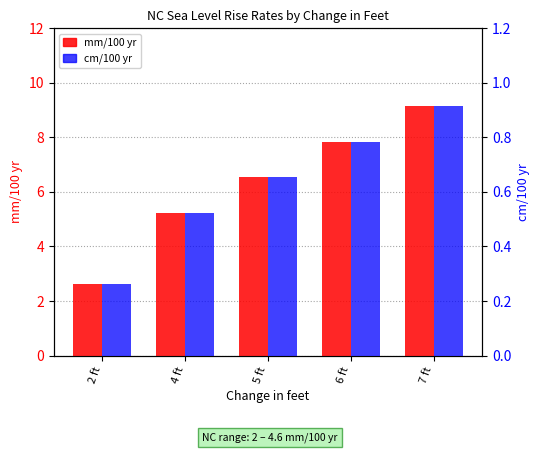

Rank the series by their maximum value, from highest to lowest.

mm/100 yr, cm/100 yr